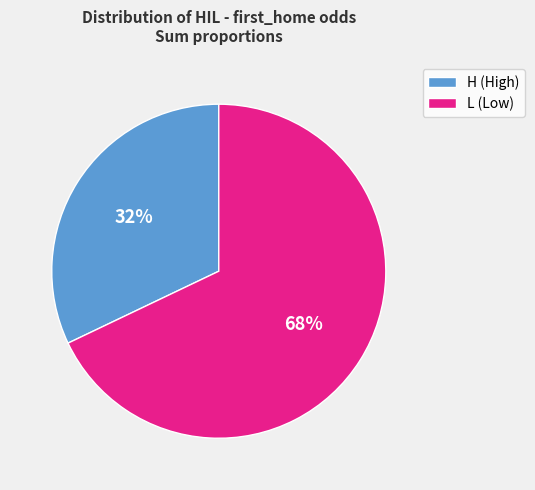

Do H (High) and L (Low) together represent more than half of the pie?

Yes